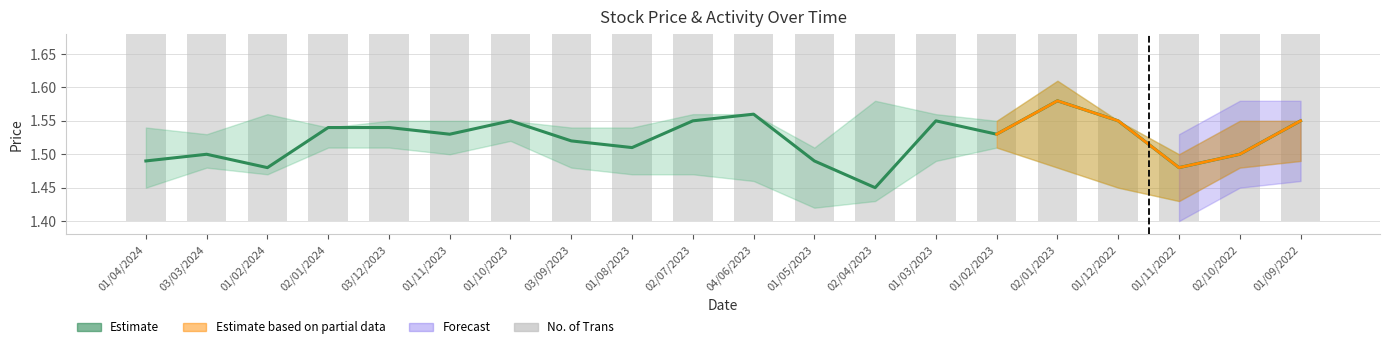

Are the bars horizontal?

No